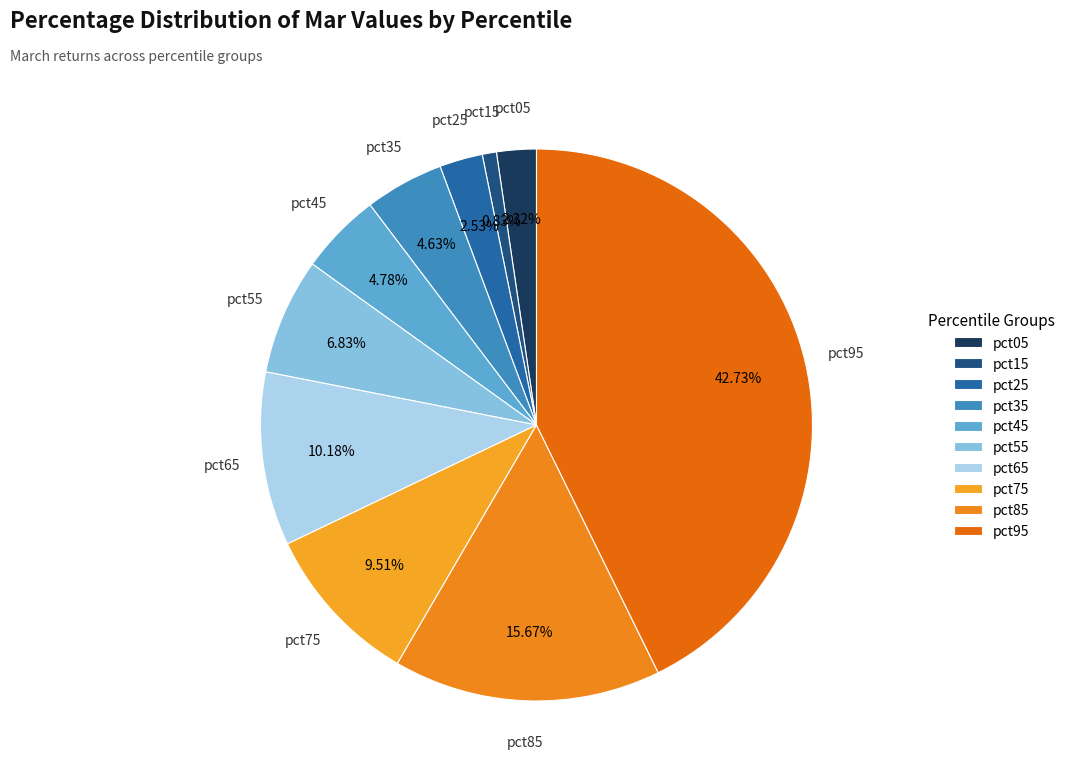

To the nearest percent, what is the combined percentage of pct55 and pct05?

9%